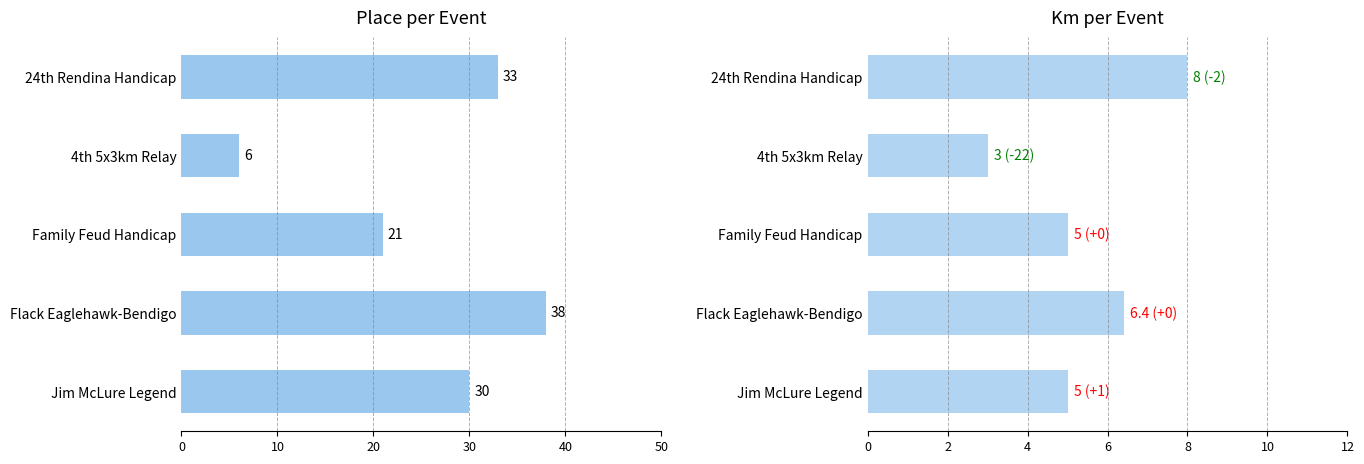

The Place series shows 33.0 at 0. True or false?

True